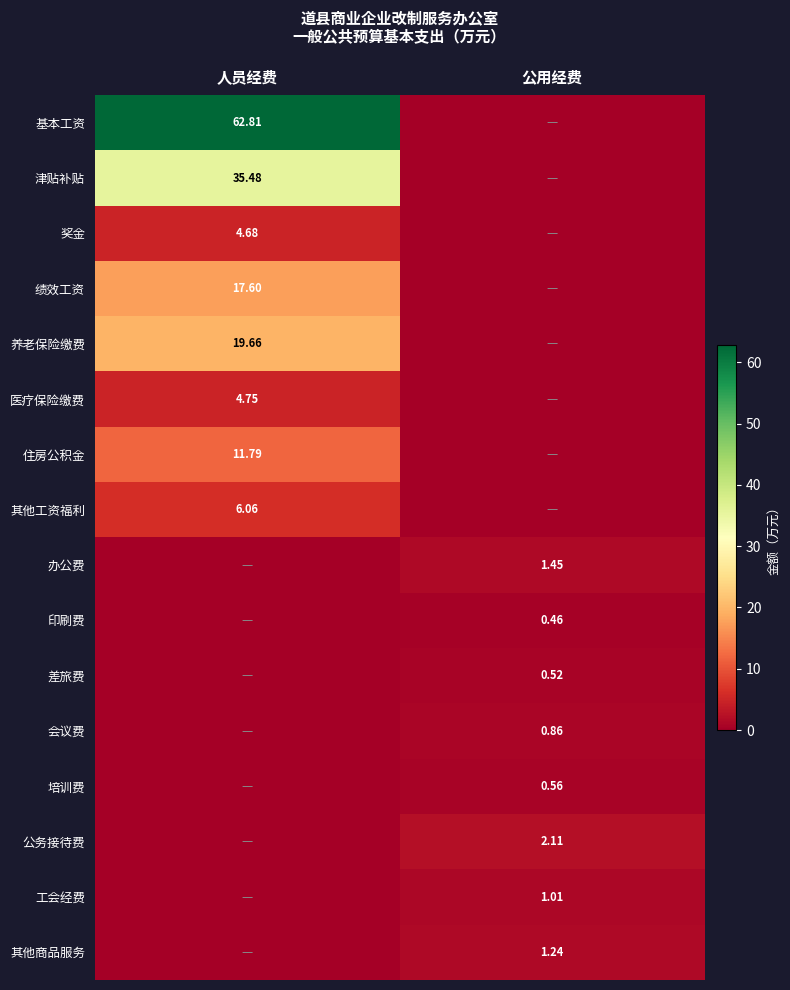

What is the spread (max minus min) of values at 人员经费?

62.8